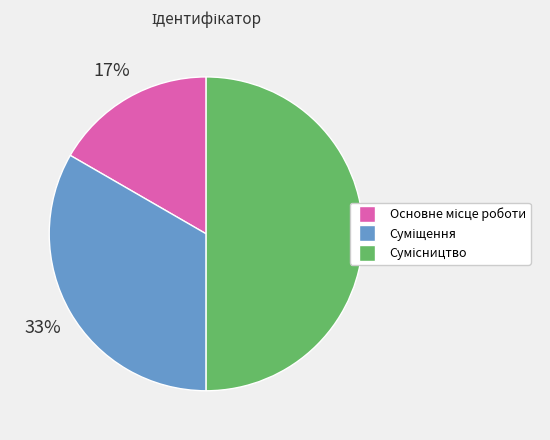

To the nearest percent, what is the average slice percentage?

33%